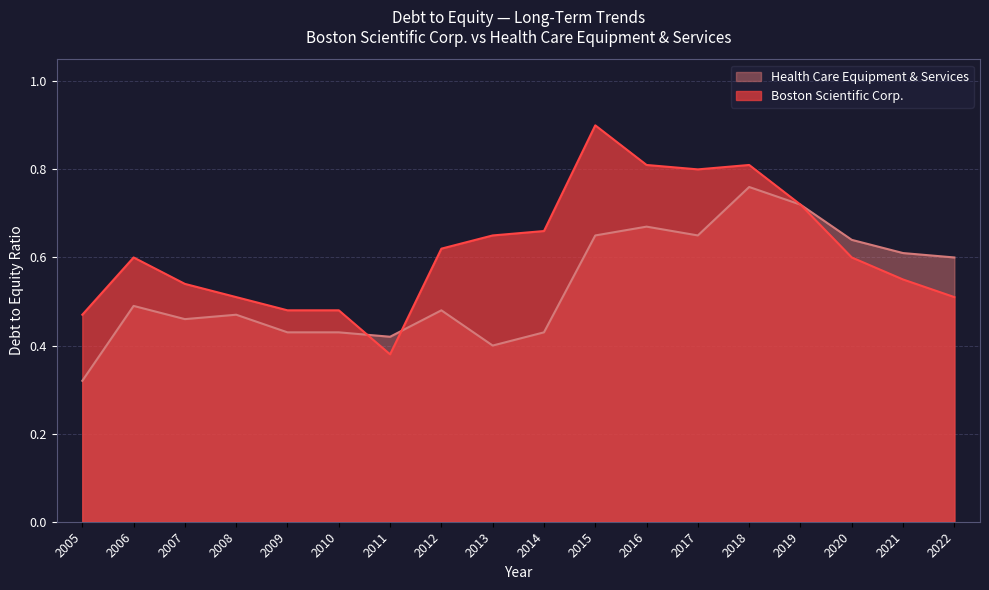

At which category does Health Care Equipment & Services reach its first local valley?

2007